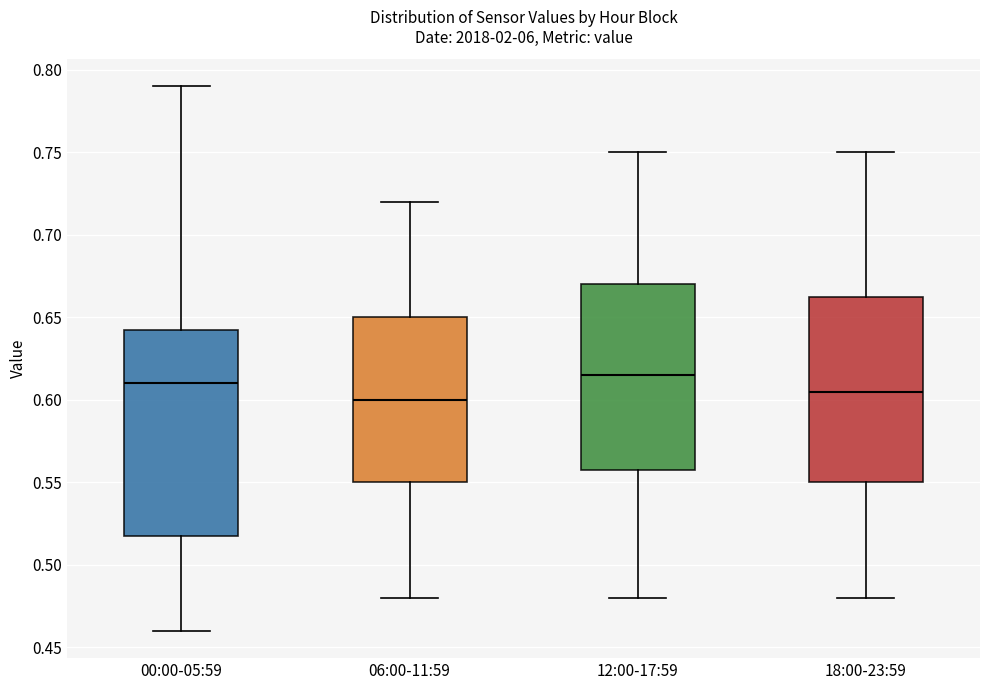

Which box is the tallest, from its lower edge to its upper edge?

00:00-05:59